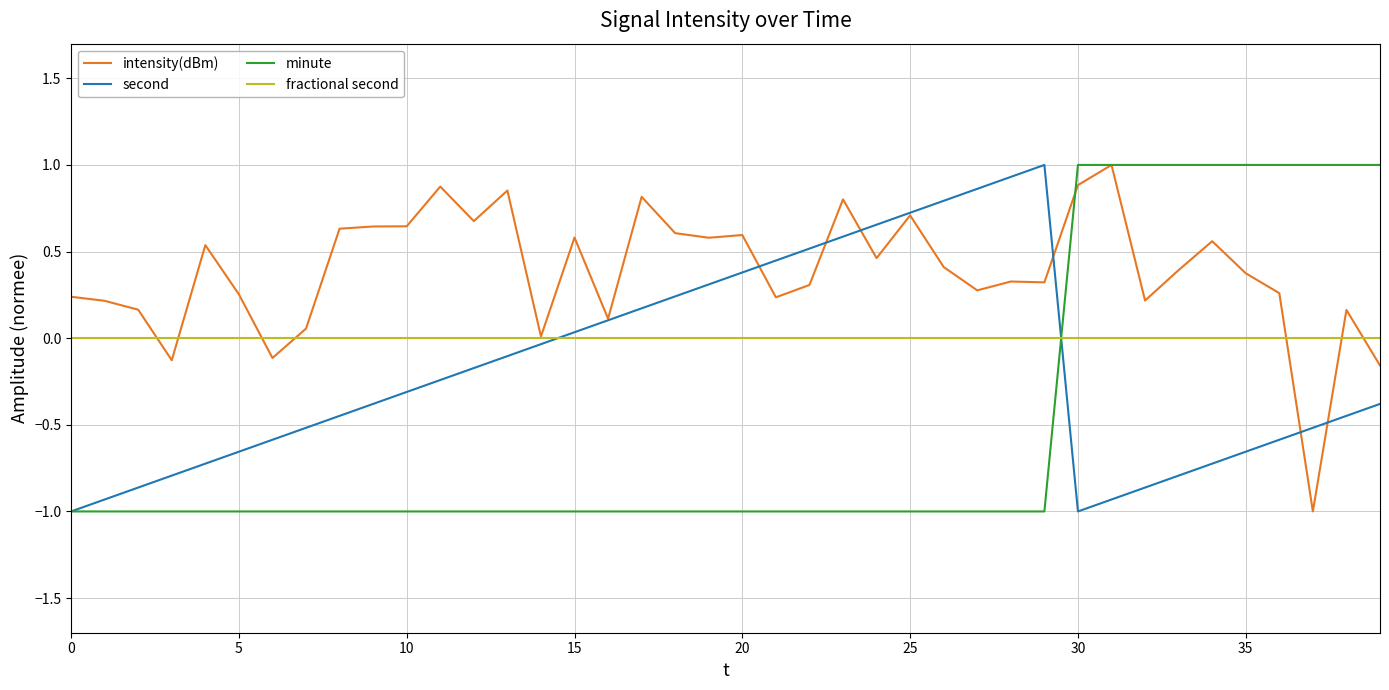

What is the highest value of the second series?

1.0